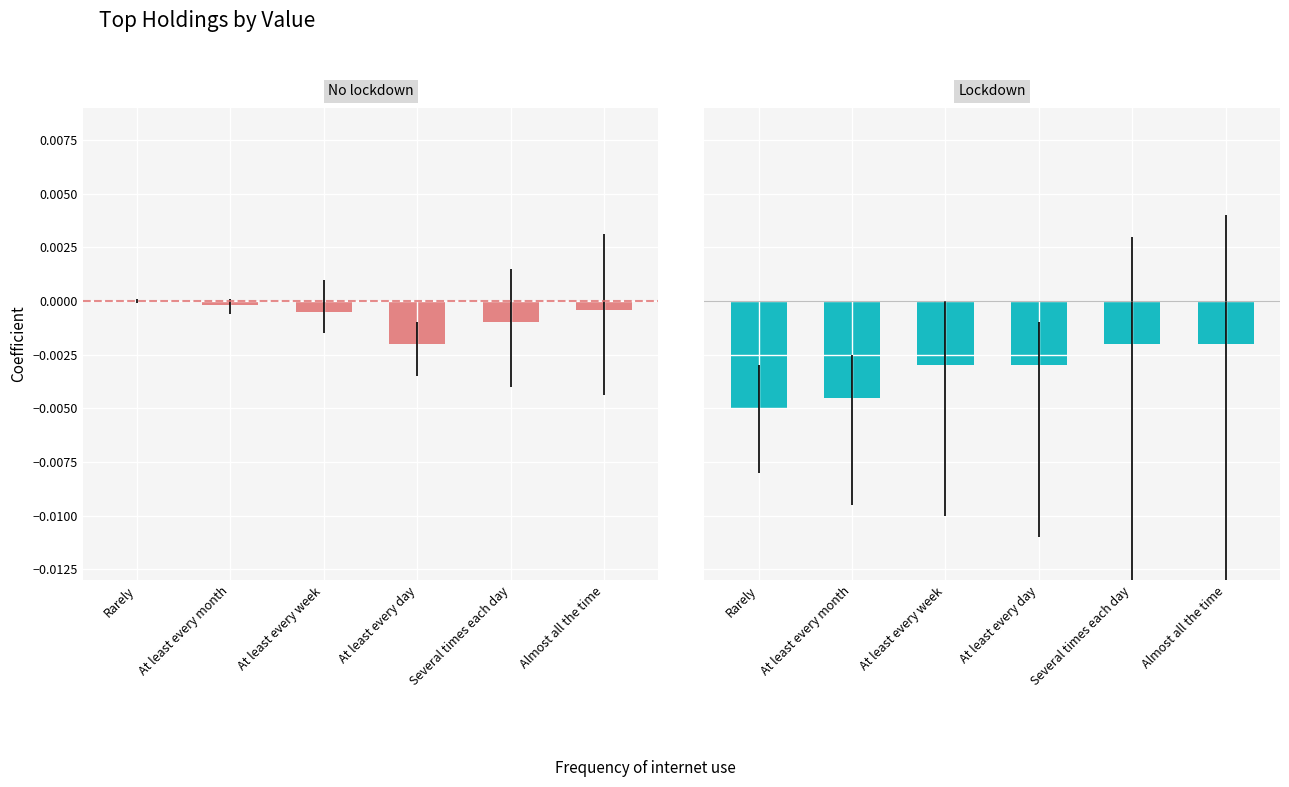

Is the value of Sell at Almost all the time greater than the value of New/Buy at Several times each day?

Yes